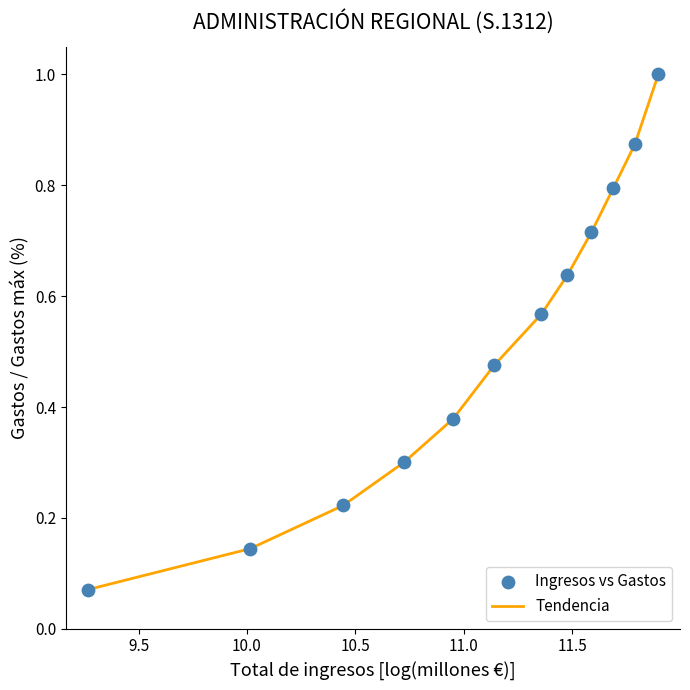

What is the greatest value displayed?

1.0